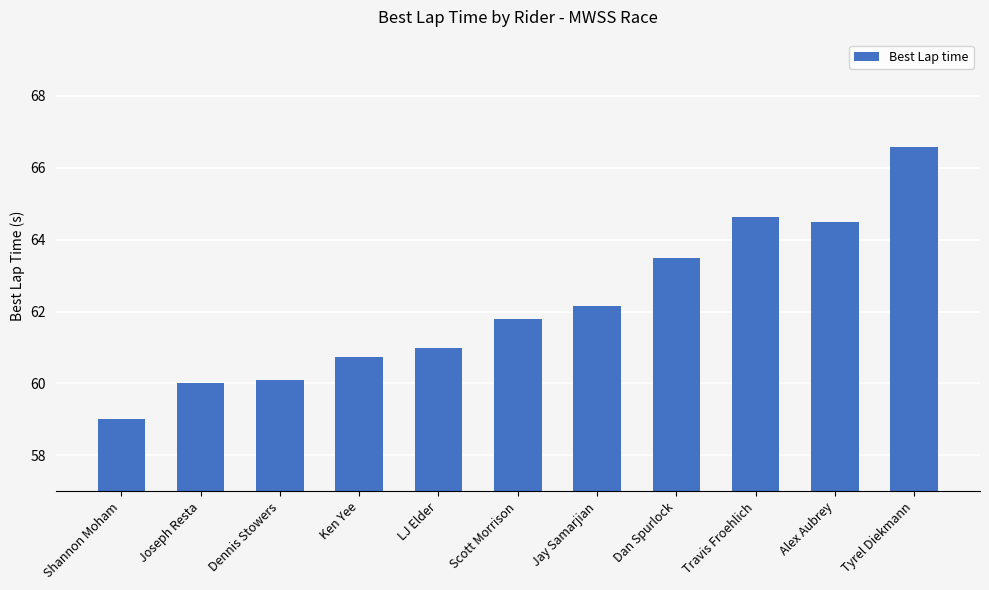

At which category does the chart reach its peak across all series?

Tyrel Diekmann